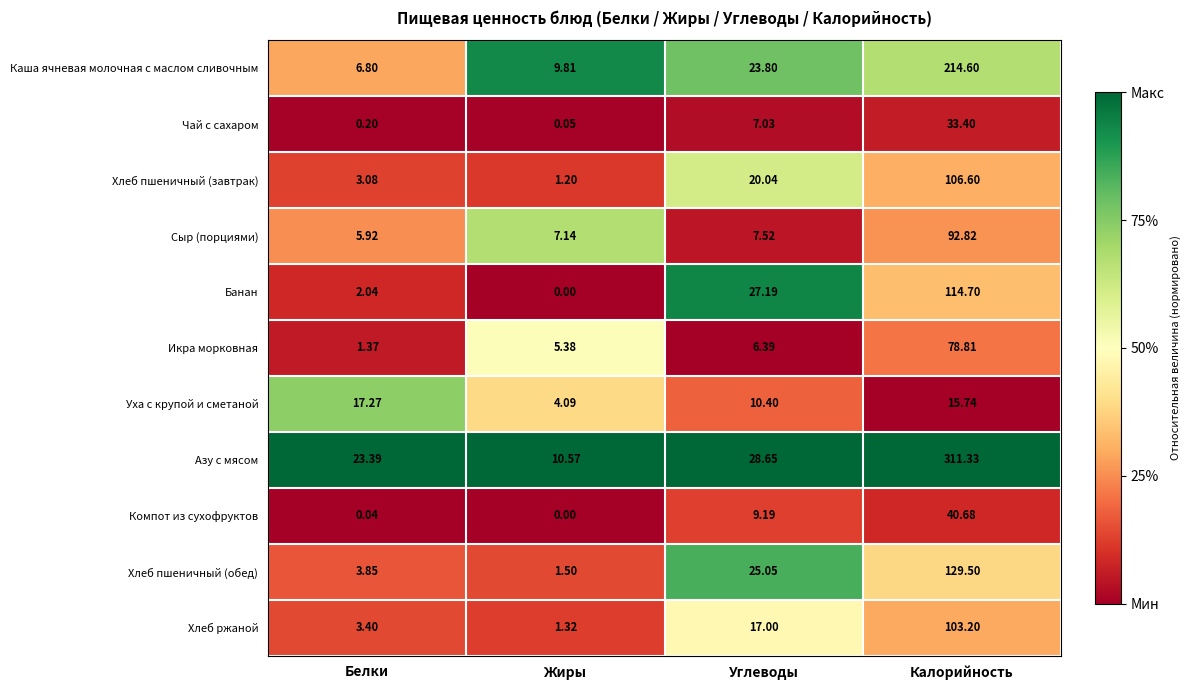

Which series has the largest range (max minus min)?

Азу с мясом